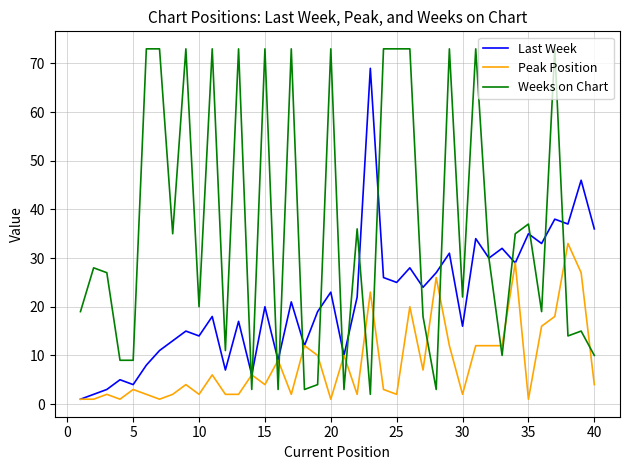

What is the highest value of the Last Week series?

69